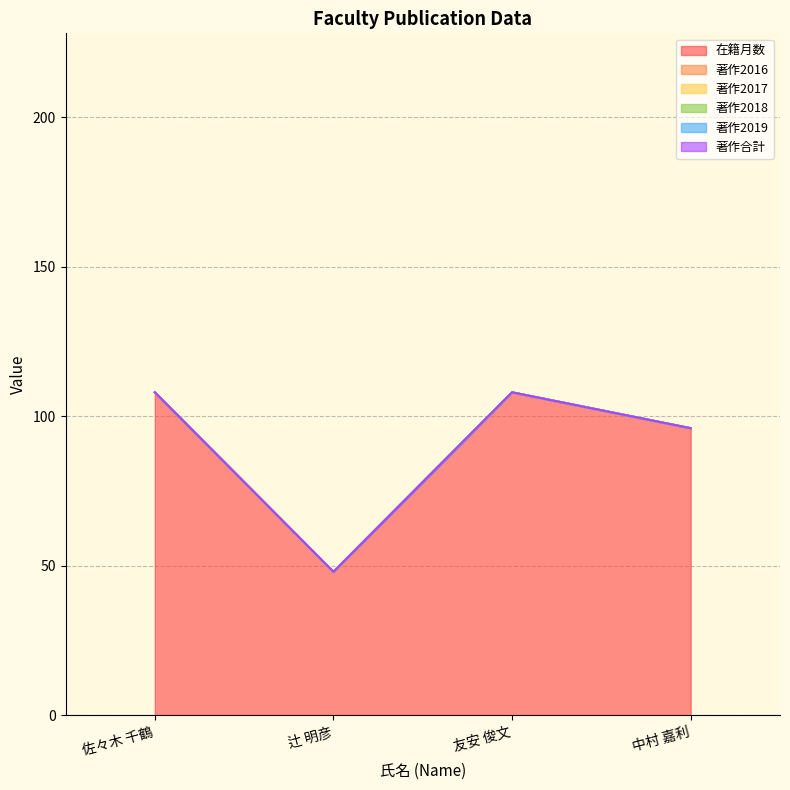

At which category is the sum across all series the highest?

佐々木 千鶴